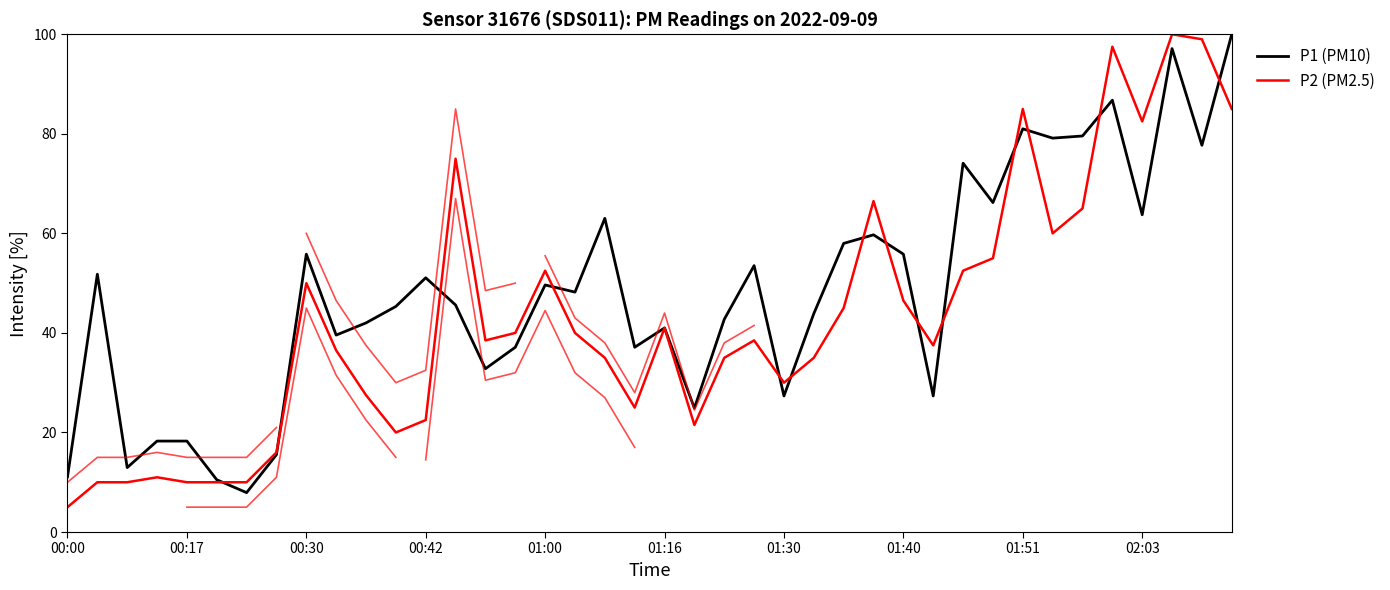

True or false: P1 has a value of 77.7 at 38.

True